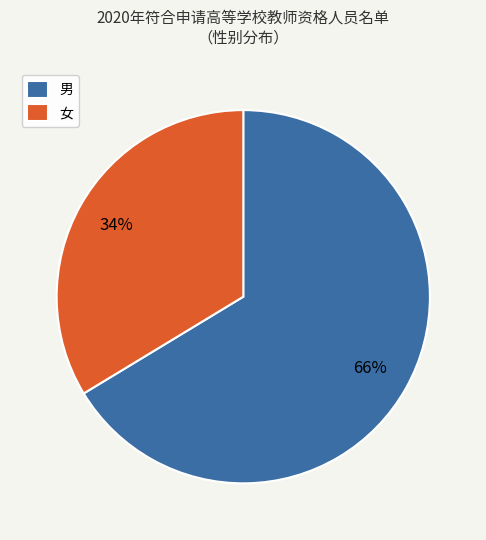

To the nearest percent, what portion does 男 represent?

66%